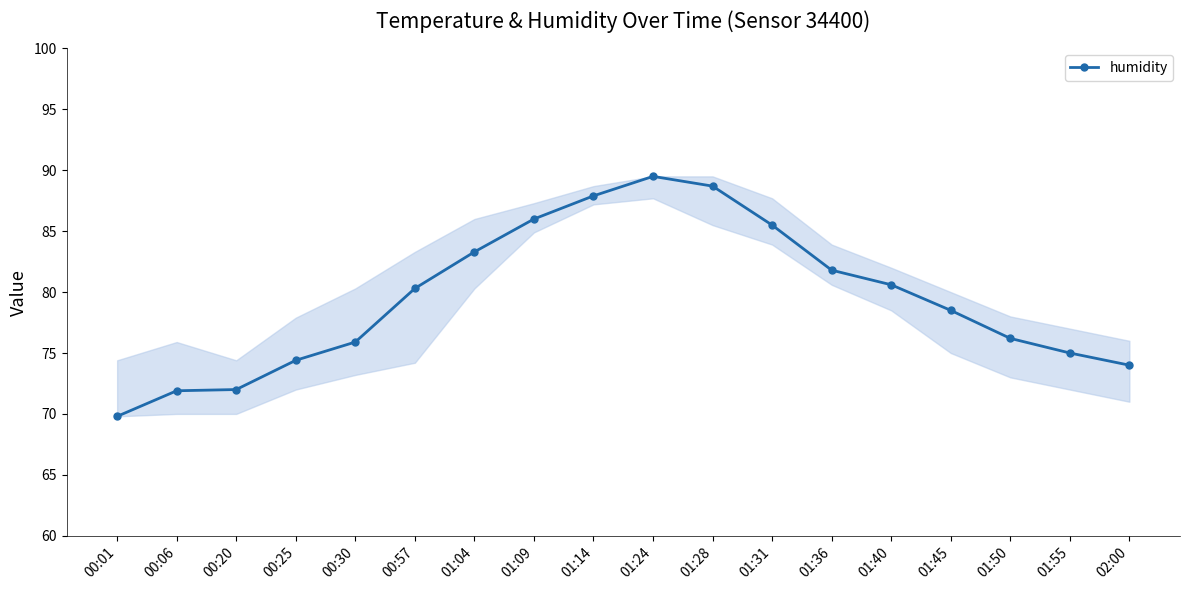

What is the difference between the maximum and minimum values?

19.7